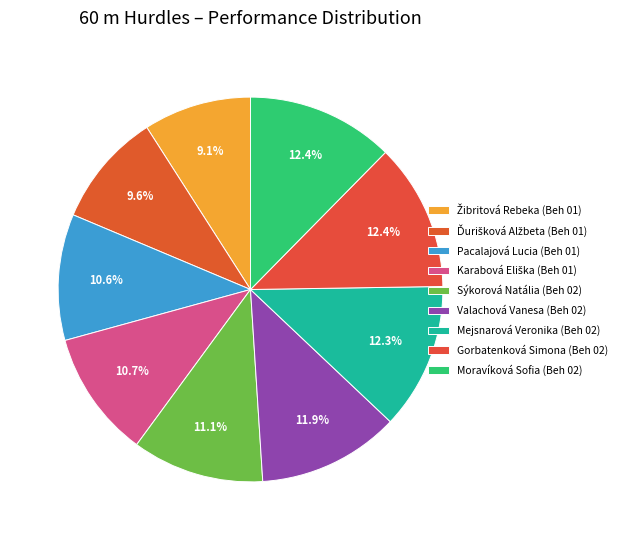

How many segments does this pie chart have?

9